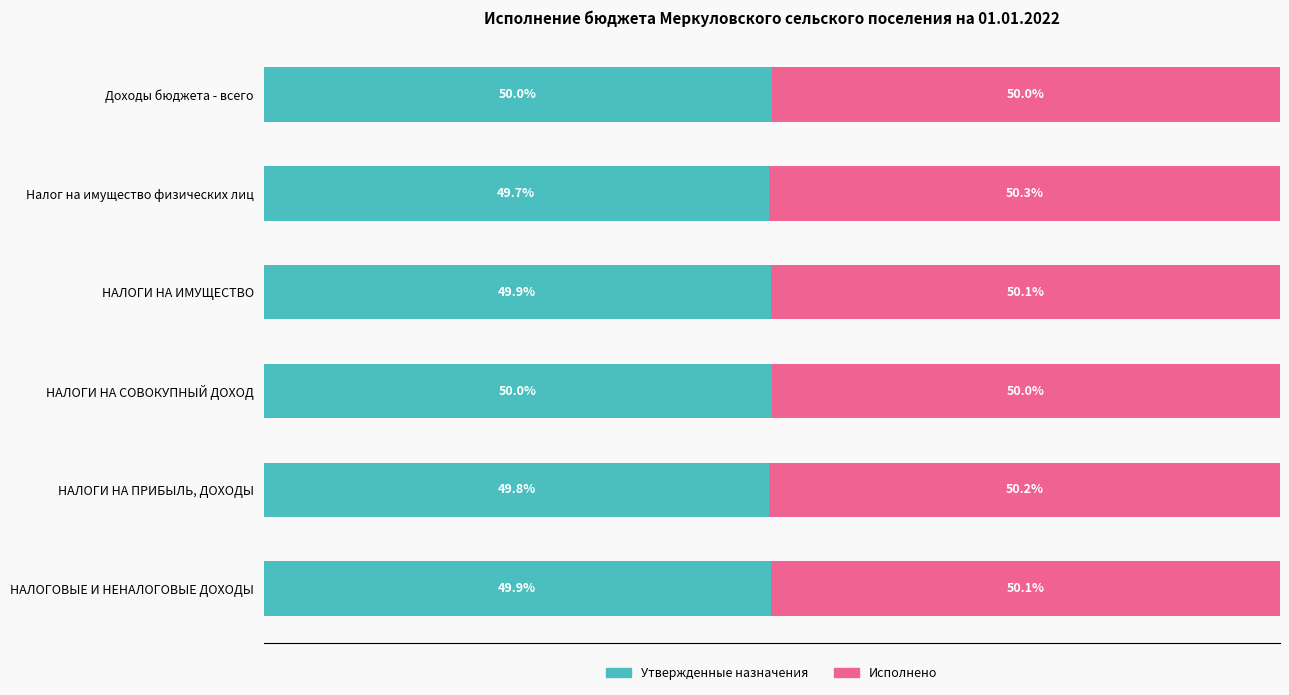

Reading left to right, list all the values displayed in this chart.

Утвержденные назначения: 49.9	49.8	50.0	49.9	49.7	50.0
Исполнено: 50.1	50.2	50.0	50.1	50.3	50.0